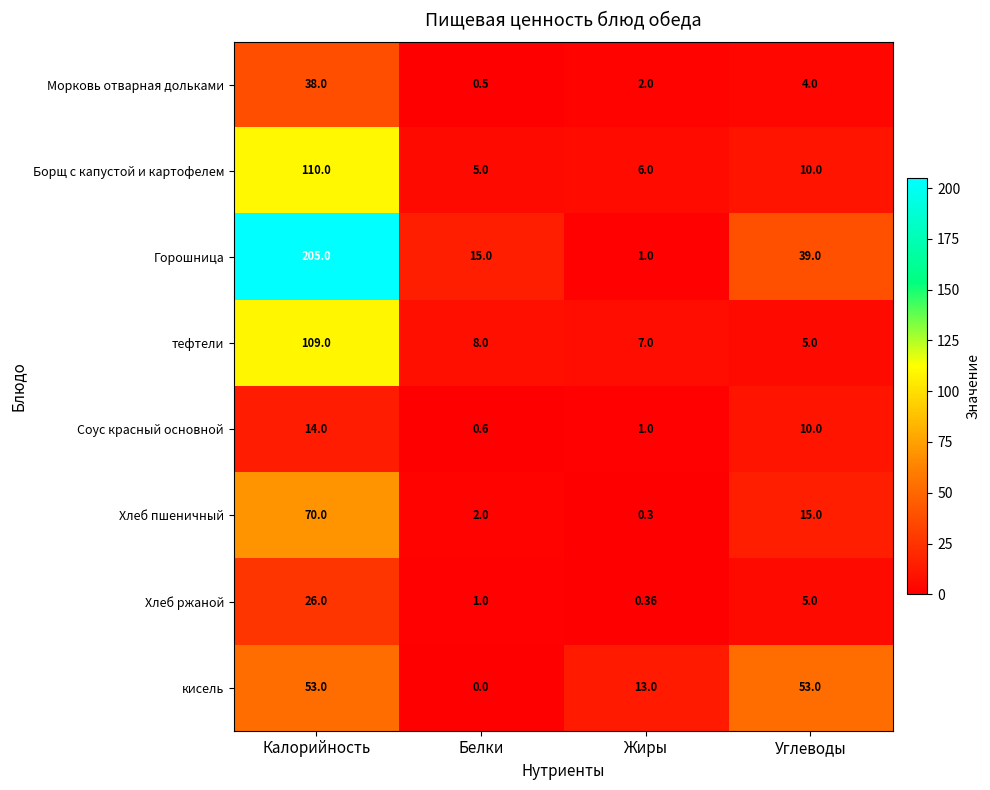

Which series has the widest spread of values?

Горошница